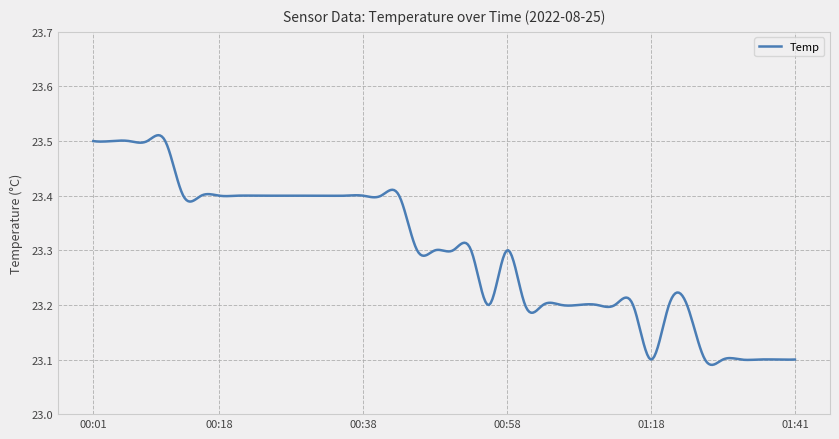

What is the difference between the maximum and minimum values?

0.4